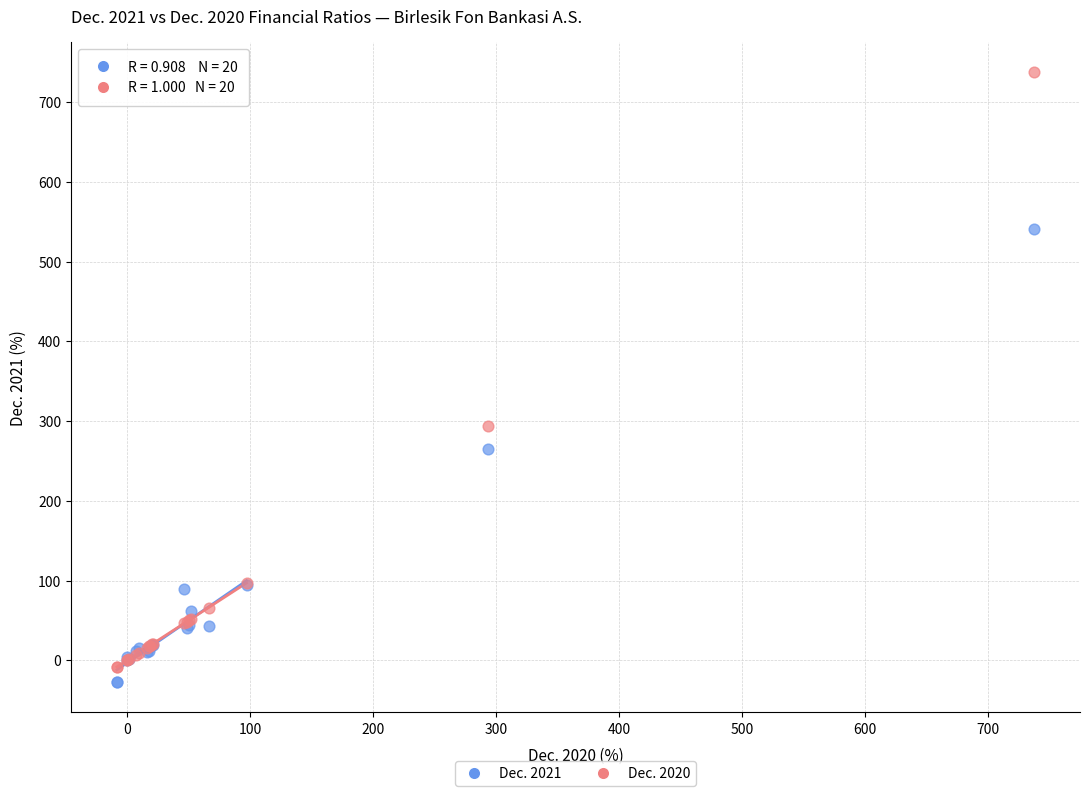

What is the X range (max minus min) for the scatter plot?

745.6